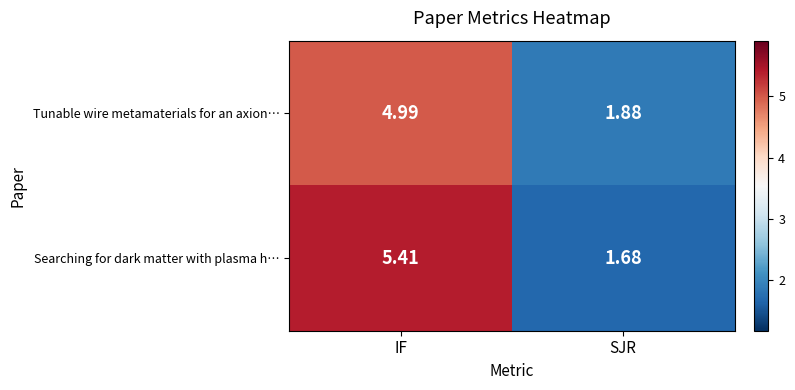

Is the value of Searching for dark matter with plasma h… at IF greater than the value of Tunable wire metamaterials for an axion… at IF?

Yes